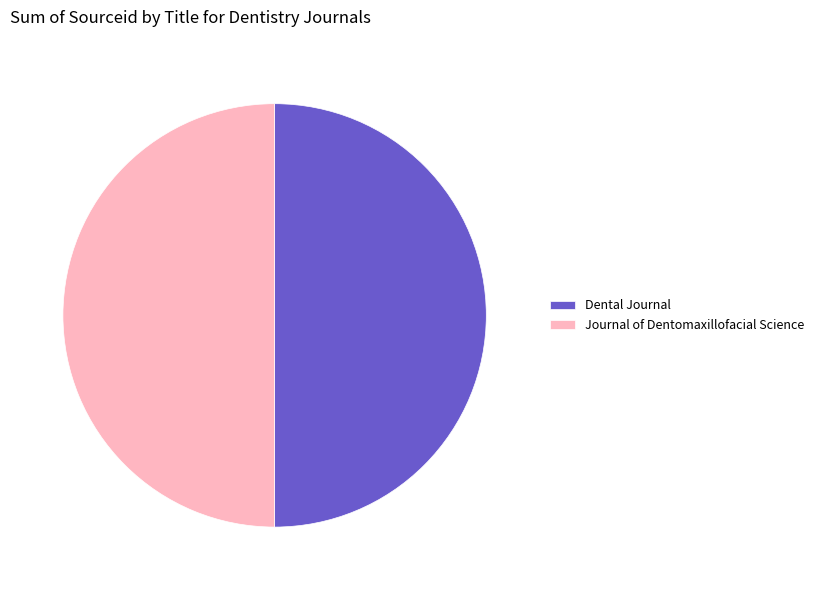

Do Journal of Dentomaxillofacial Science and Dental Journal together represent more than half of the pie?

Yes